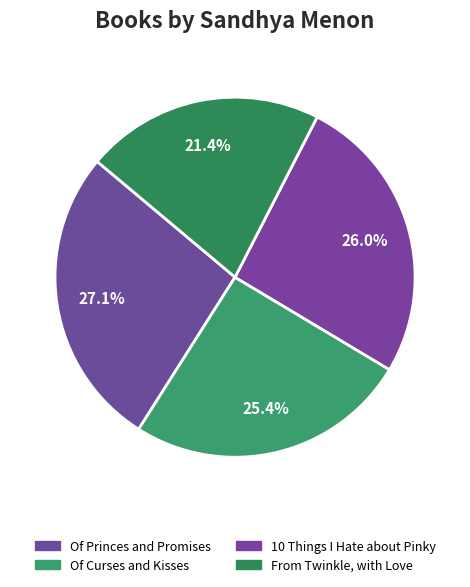

How many slices are in this pie chart?

4